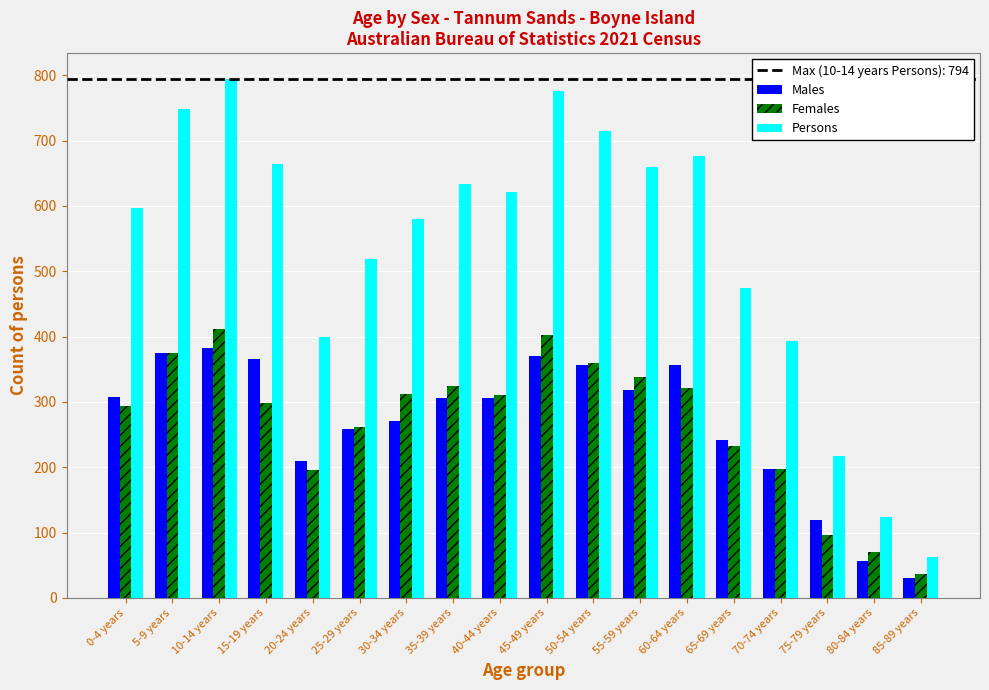

Which label corresponds to the largest value in the chart?

10-14 years